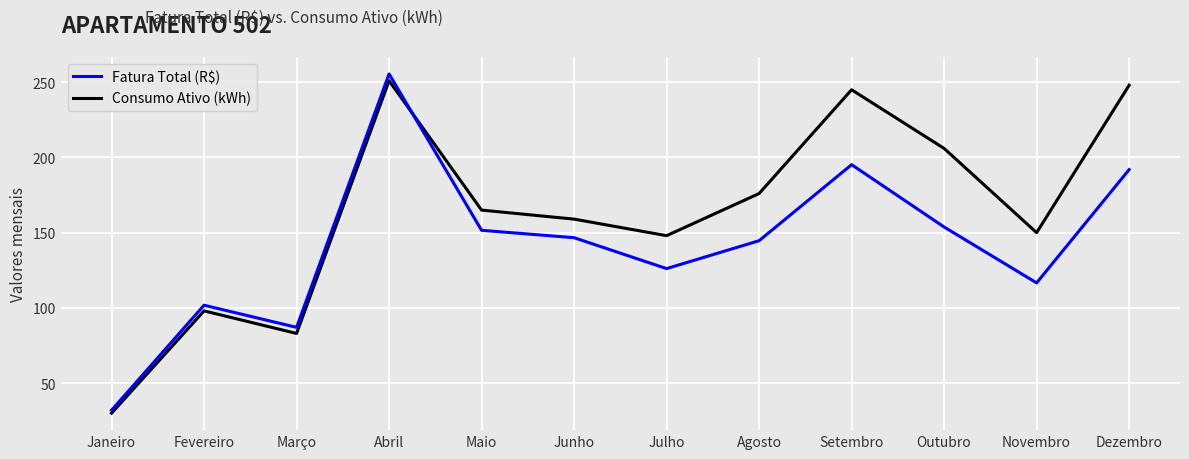

At which label does Fatura Total (R$) reach its minimum?

Janeiro